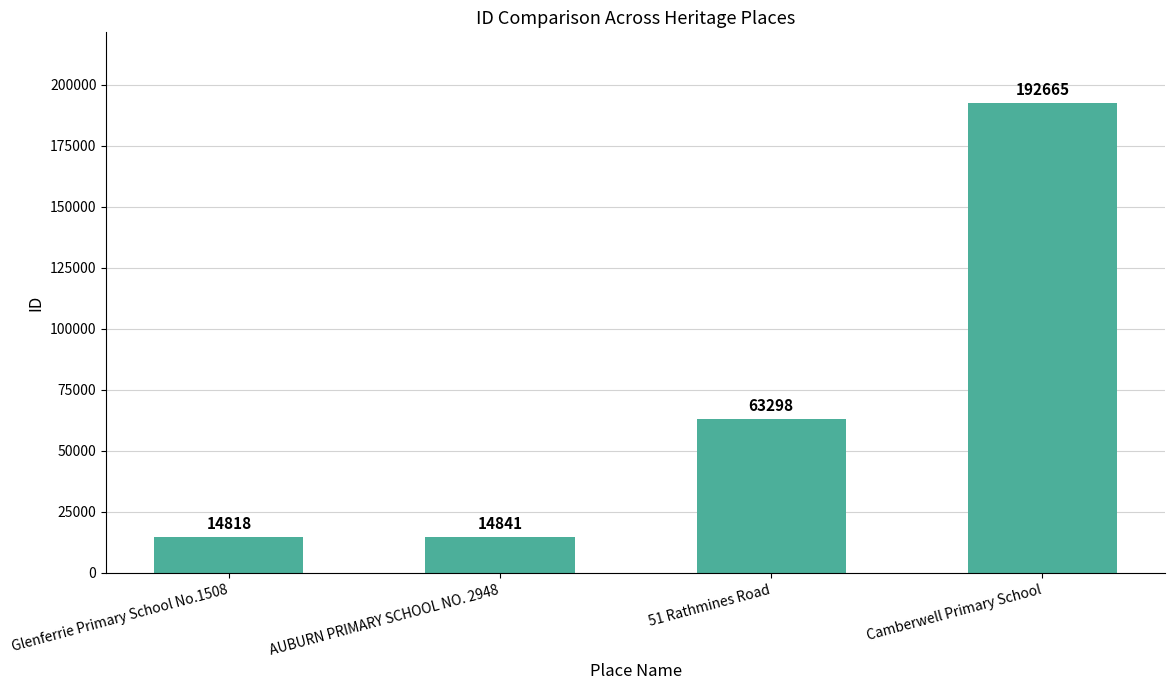

What is the label of the 2nd bar from the left?

AUBURN PRIMARY SCHOOL NO. 2948